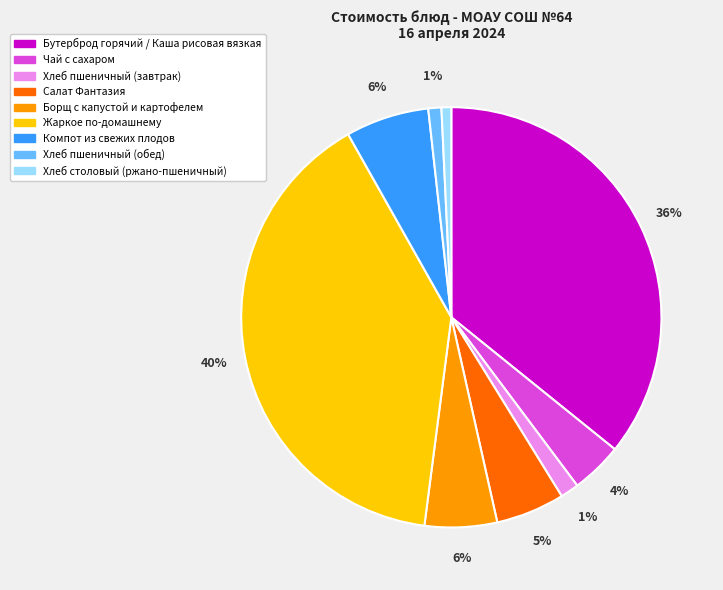

How many segments does this pie chart have?

9